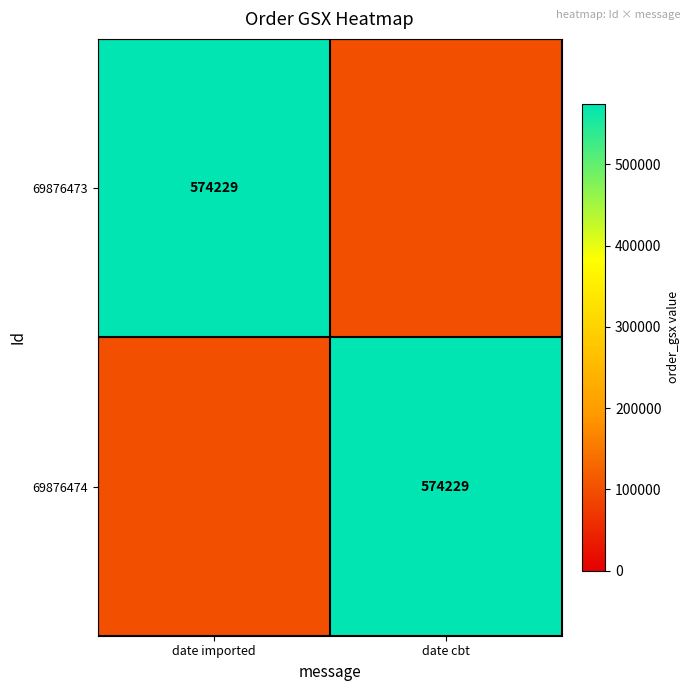

Is it true that 69876474 equals 574229 at date cbt?

True